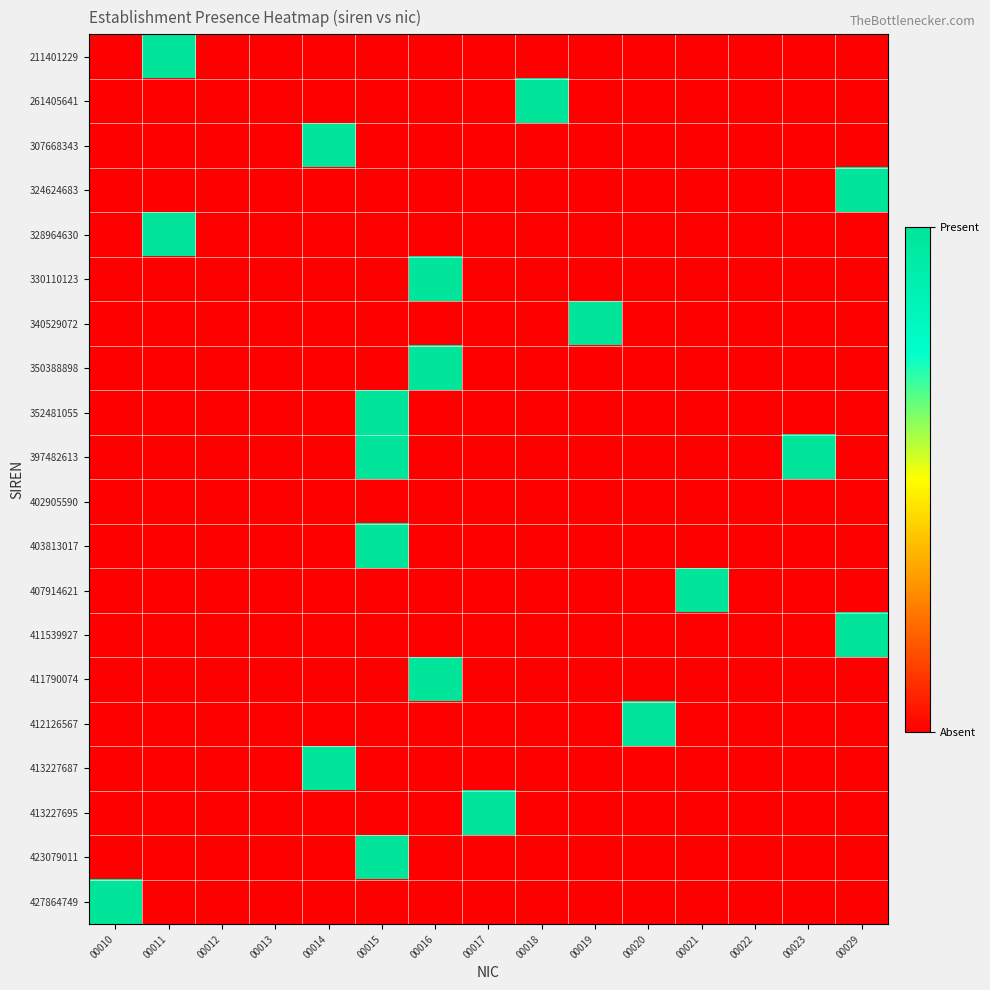

At how many categories does at least one series exceed 0?

12